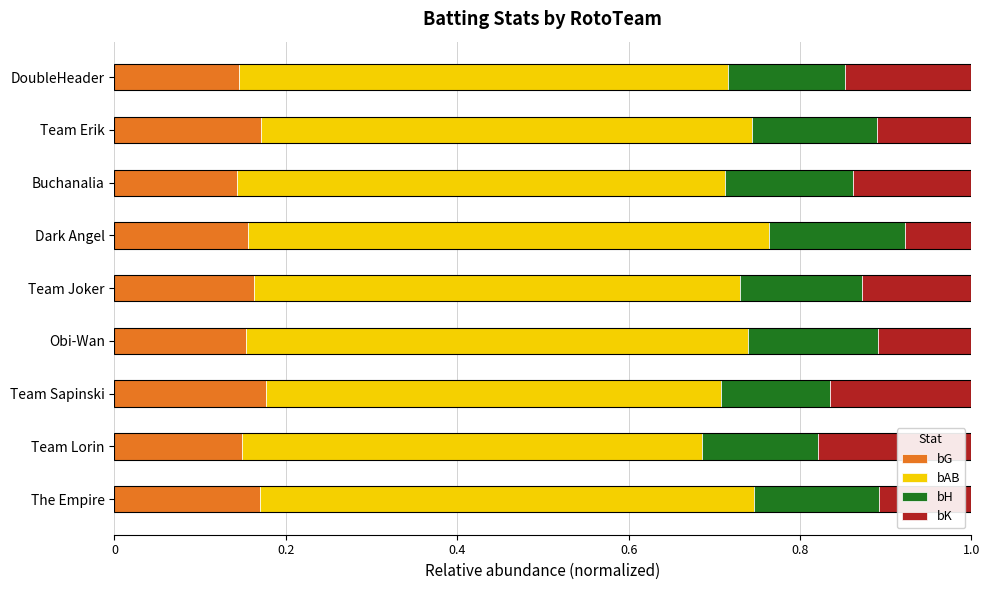

True or false: bG has a value of 0.2 at DoubleHeader.

False